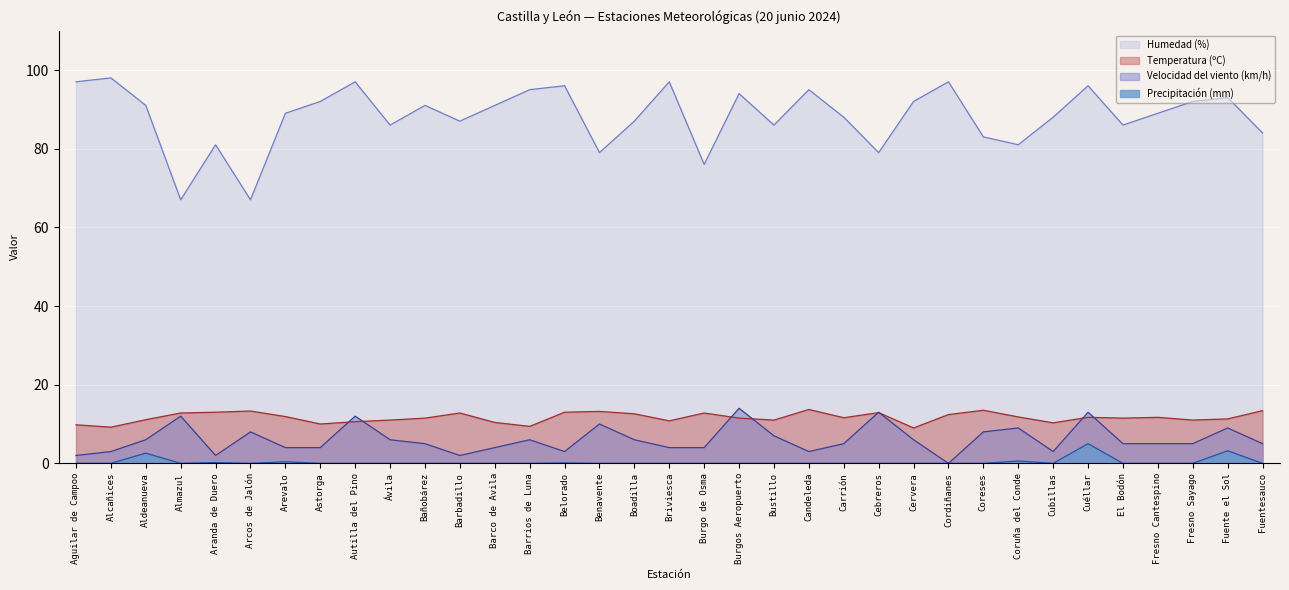

What is the label of the 17th point from the left?

Boadilla